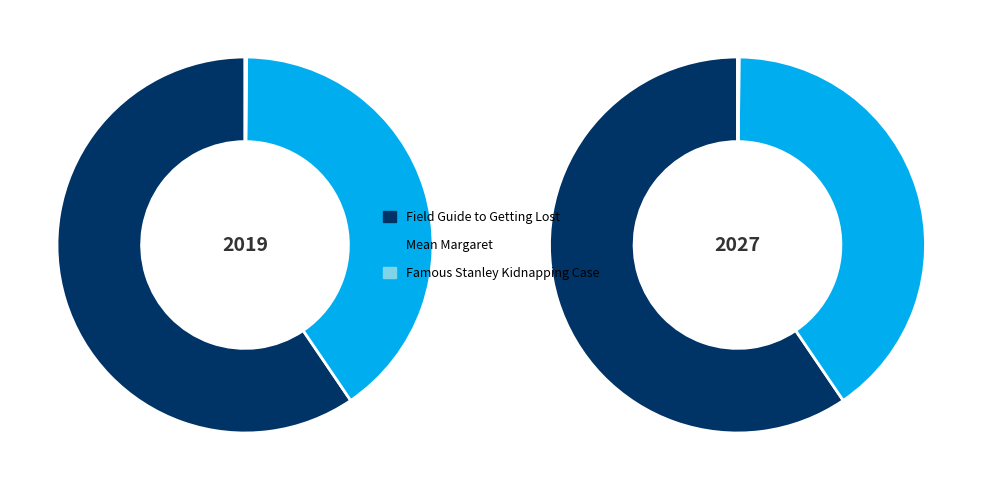

Between Famous Stanley Kidnapping Case and Field Guide to Getting Lost, which is larger?

Field Guide to Getting Lost